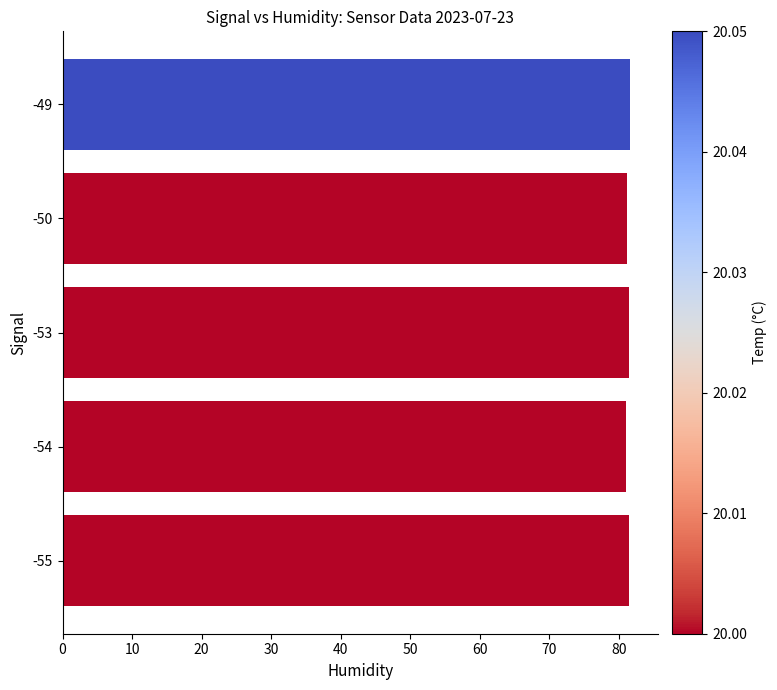

The value at -54 is 81.1. True or false?

True